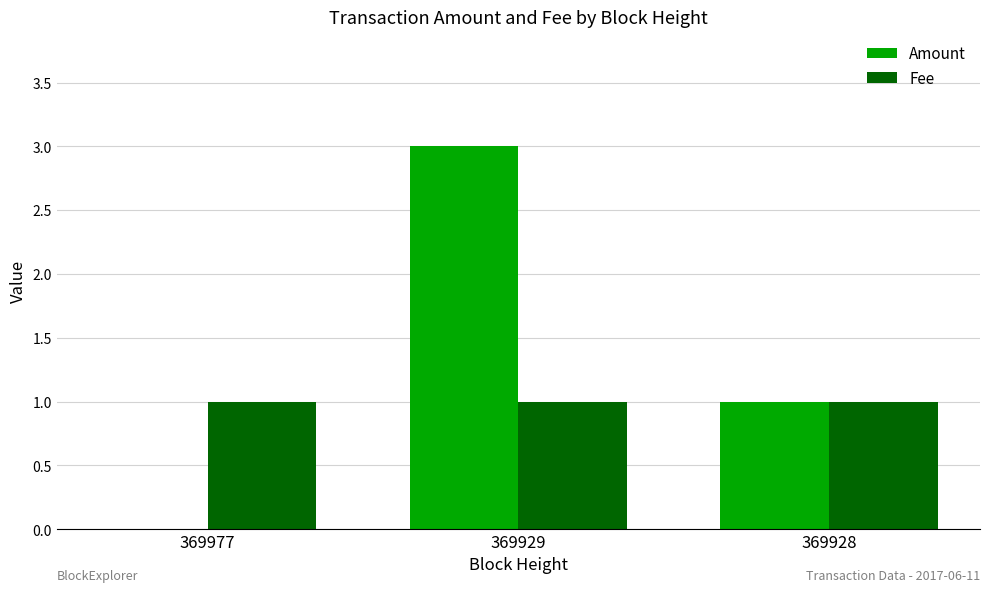

What is the greatest value displayed?

3